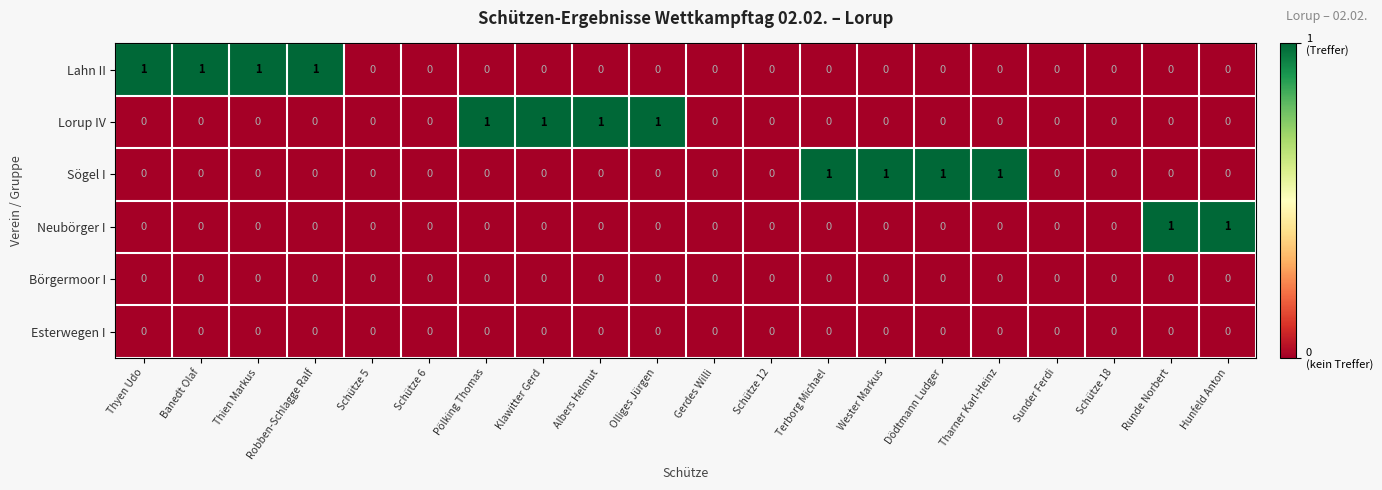

Is it true that Esterwegen I equals 0 at Banedt Olaf?

True